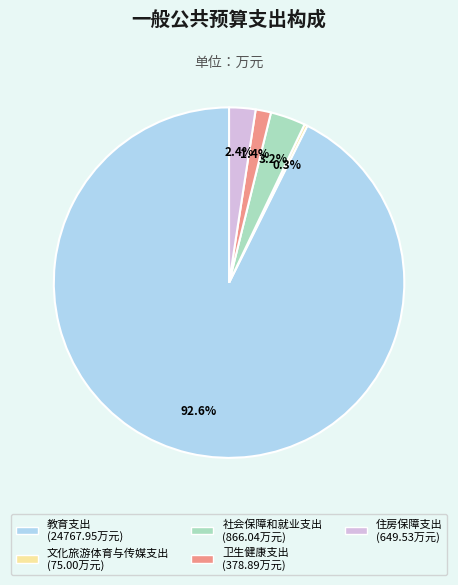

What is the largest slice in the pie chart?

教育支出